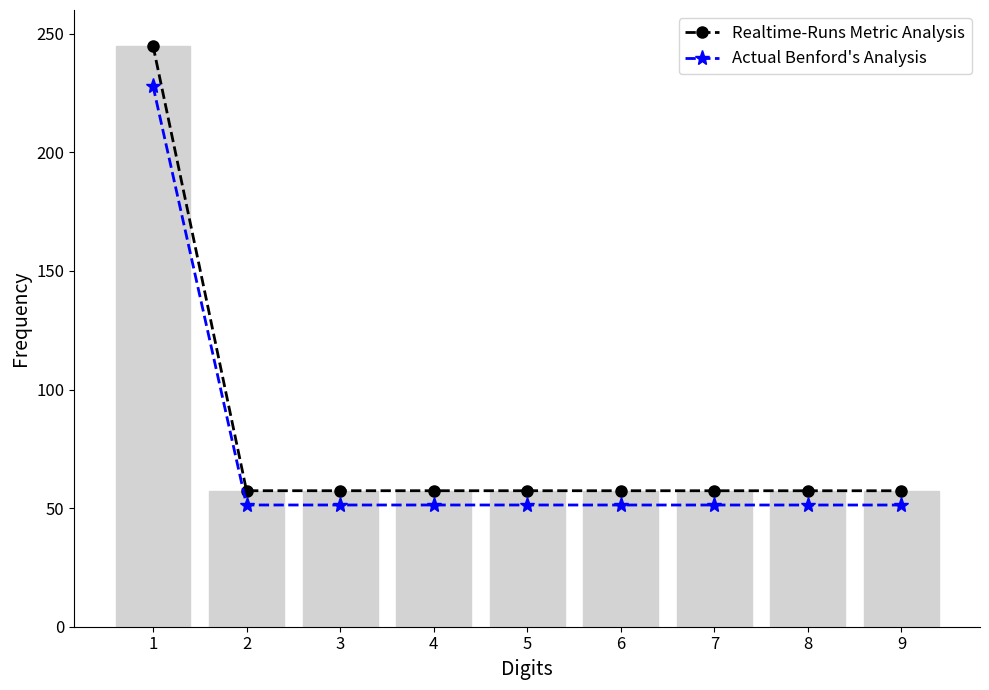

Is it true that Realtime-Runs Metric Analysis equals 57.3 at 2?

True